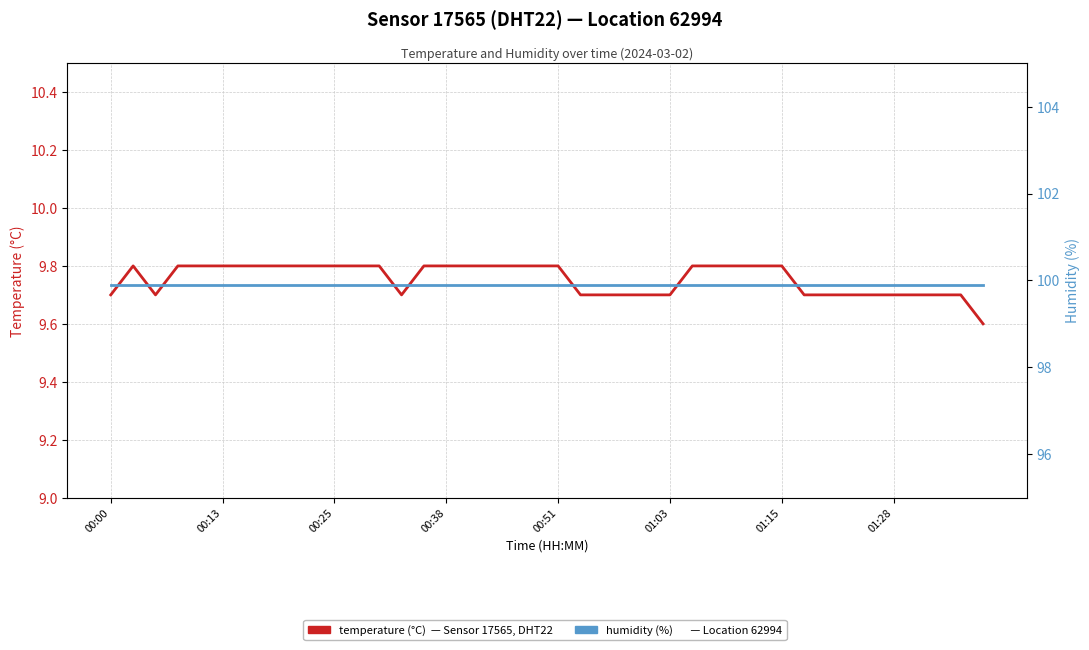

What are all the series names shown in the legend?

temperature, humidity